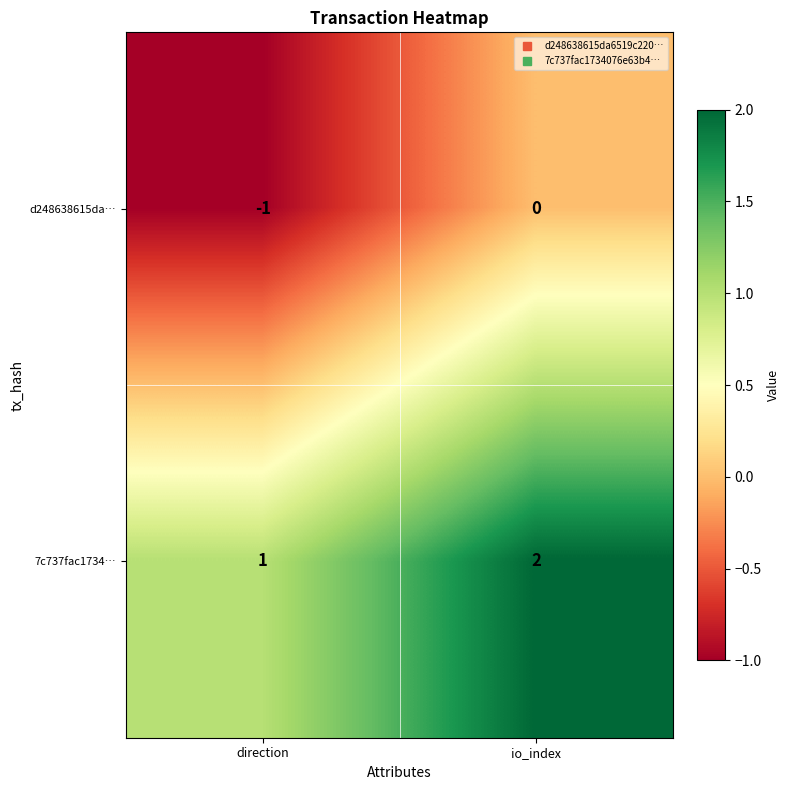

Reading right to left, transcribe all the data shown in this chart.

d248638615da…: io_index=0	direction=-1
7c737fac1734…: io_index=2	direction=1